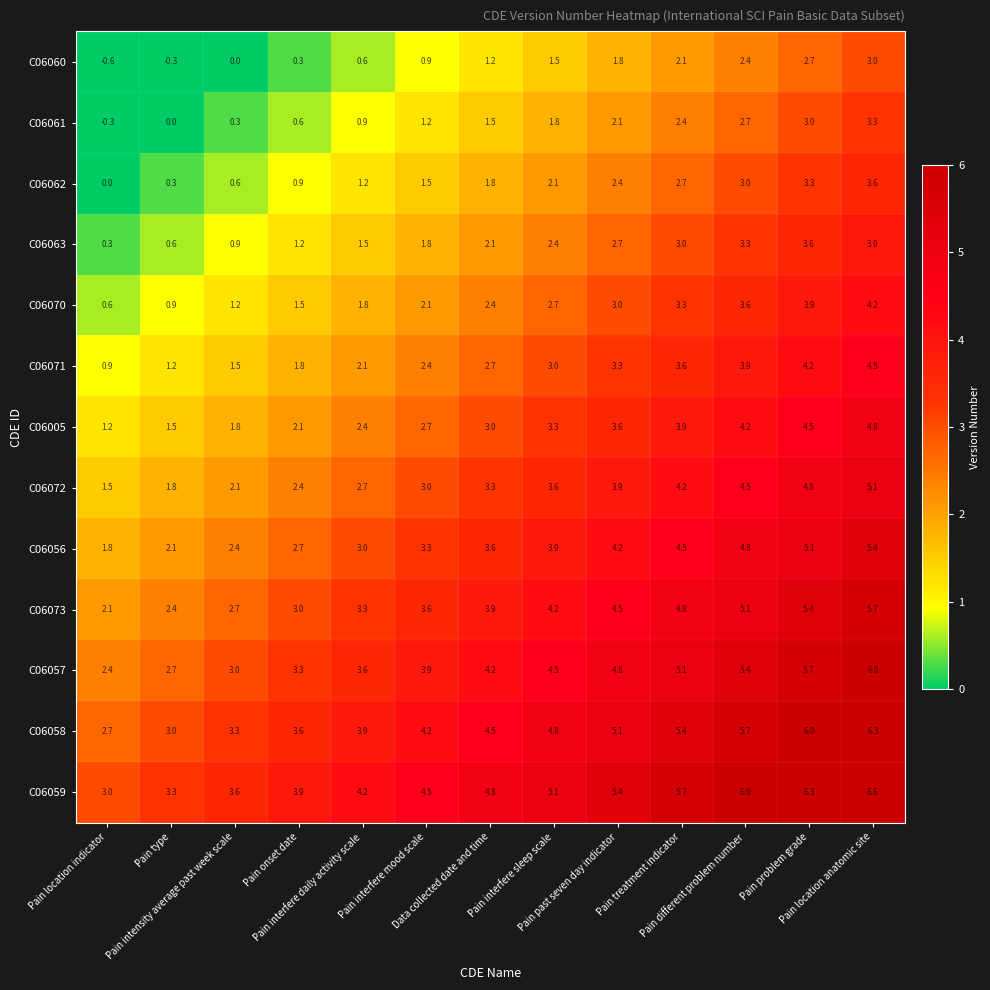

What is the maximum value for C06073?

5.7